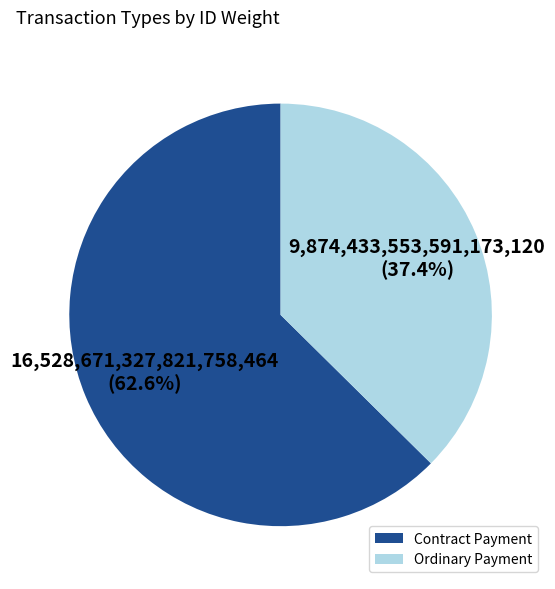

What percentage do Ordinary Payment and Contract Payment together represent?

100.0%